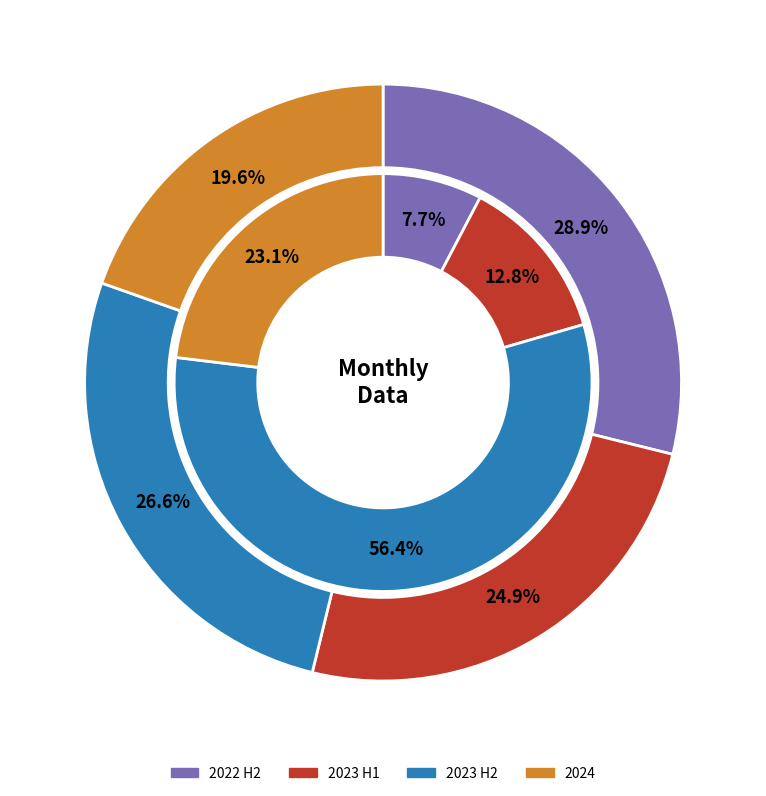

Is there any slice that represents more than half of the pie?

No